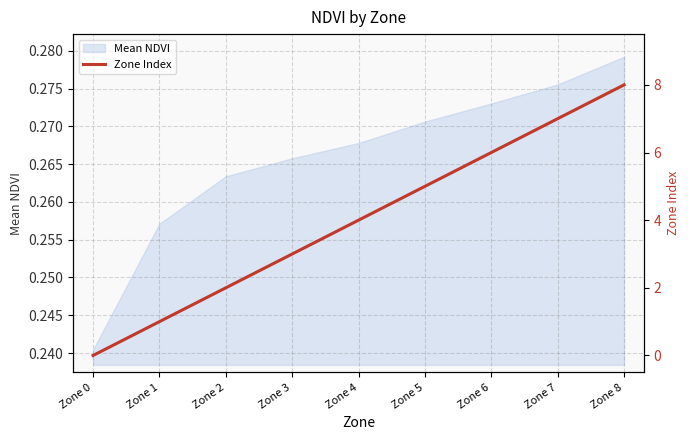

At which label does Mean NDVI reach its minimum?

Zone 0